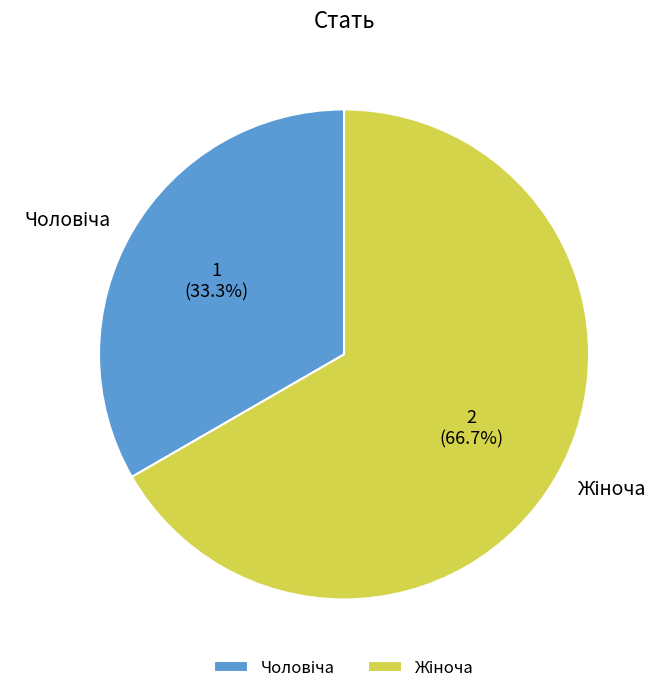

Do Чоловіча and Жіноча together represent more than half of the pie?

Yes